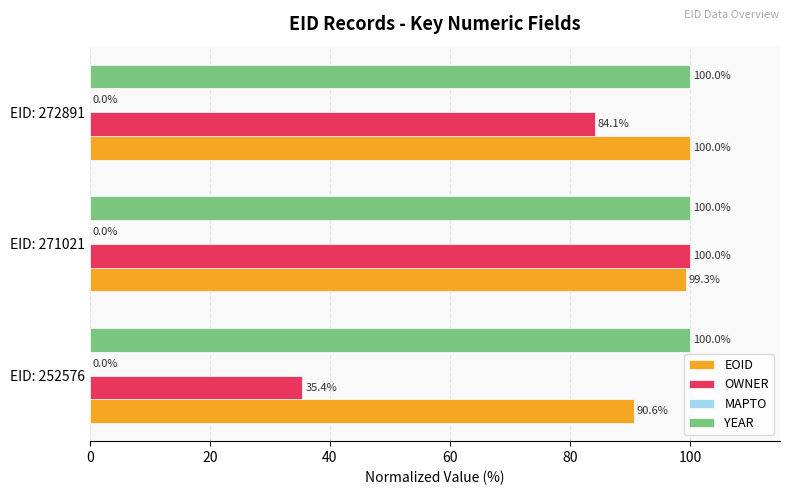

How many values in the EOID series exceed 99?

2